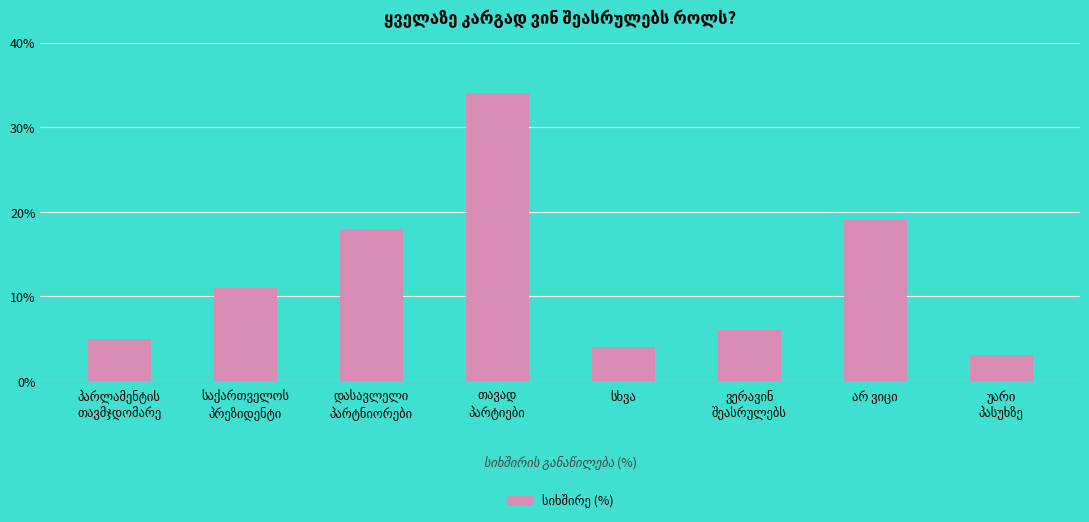

What is the value of the 7th bar from the left?

19